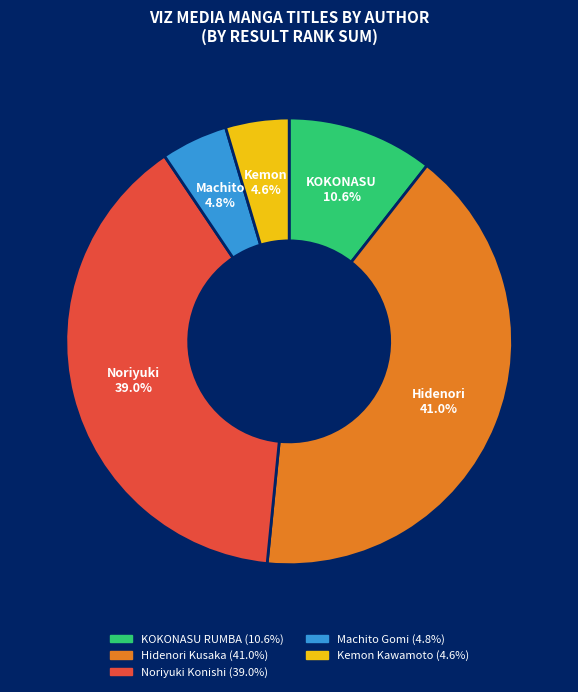

Is there any slice that represents more than half of the pie?

No